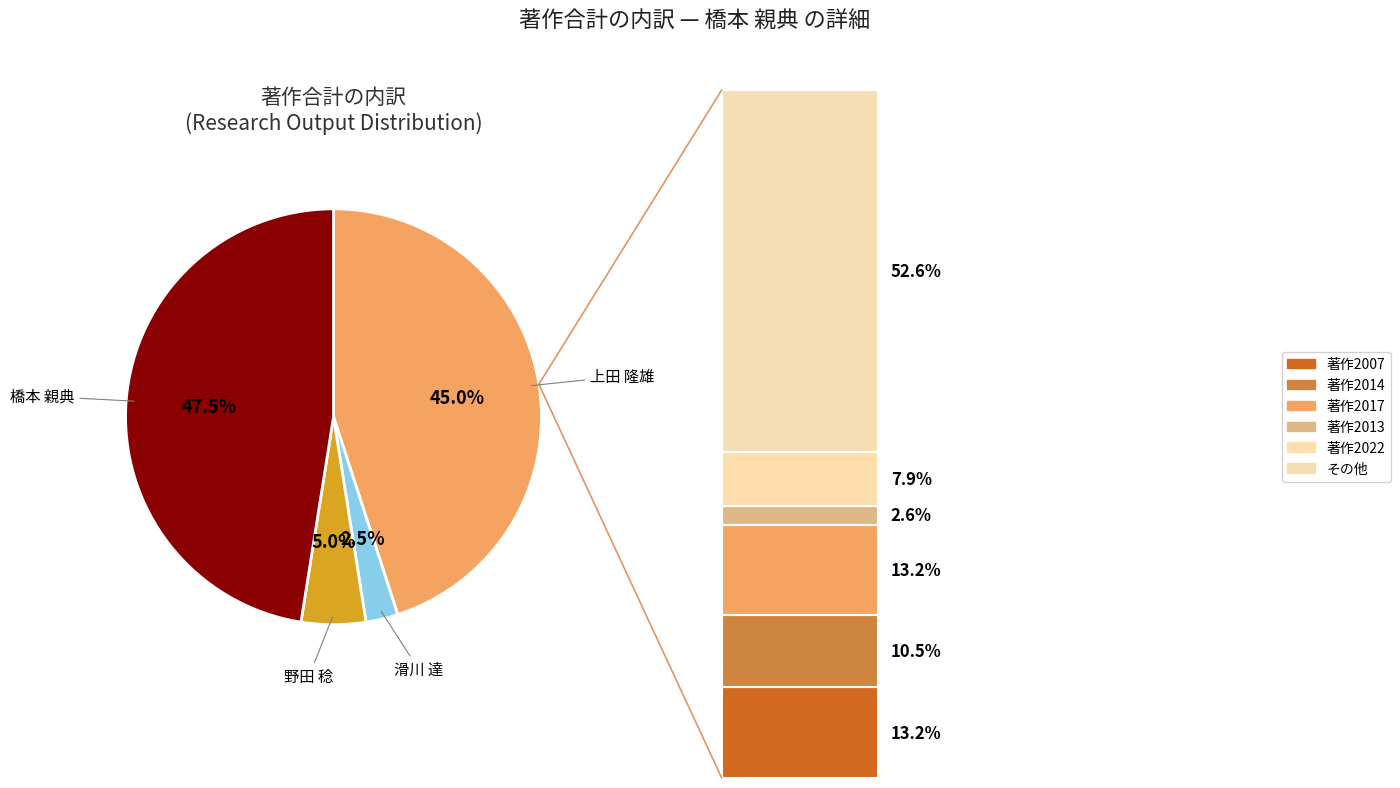

Is it true that 宇都宮 英彦 is 0% of the pie?

True